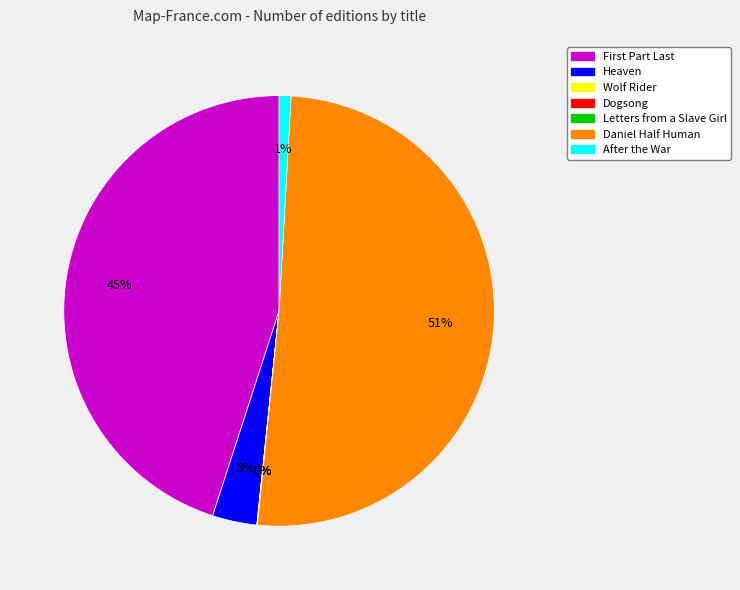

Combined, do After the War and Daniel Half Human account for over 50%?

Yes